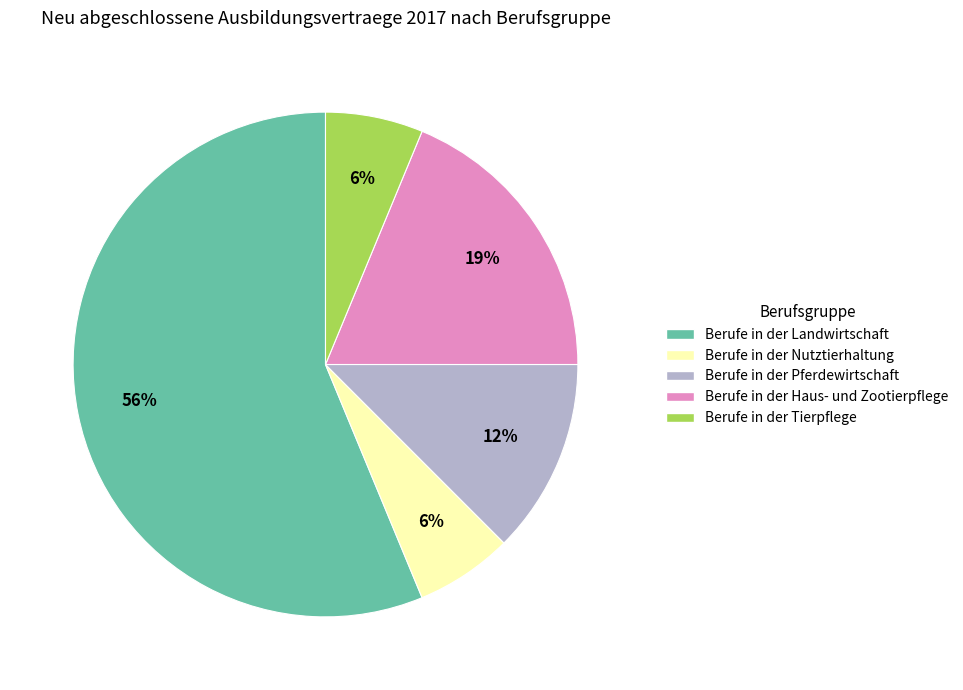

Is there a majority slice in this chart?

Yes